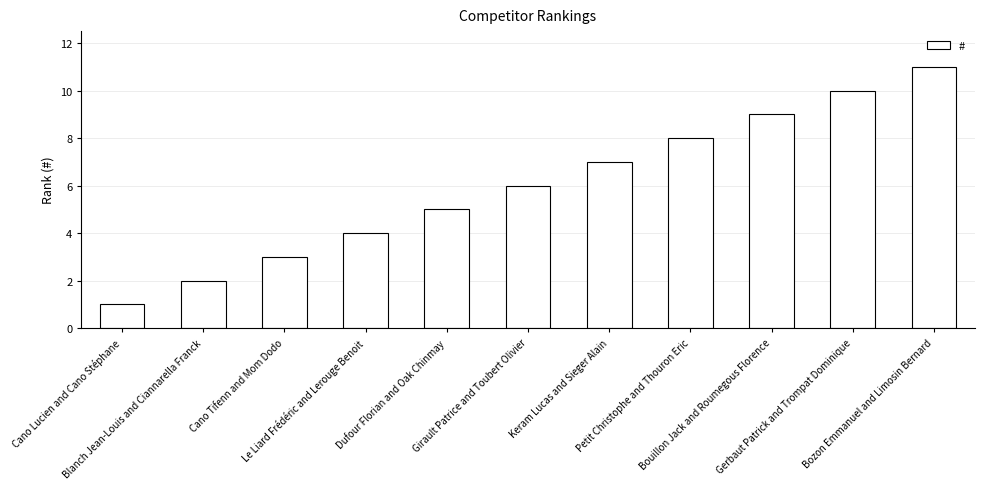

Approximately how many times larger is the value at Gerbaut Patrick and Trompat Dominique compared to Bozon Emmanuel and Limosin Bernard?

0.9